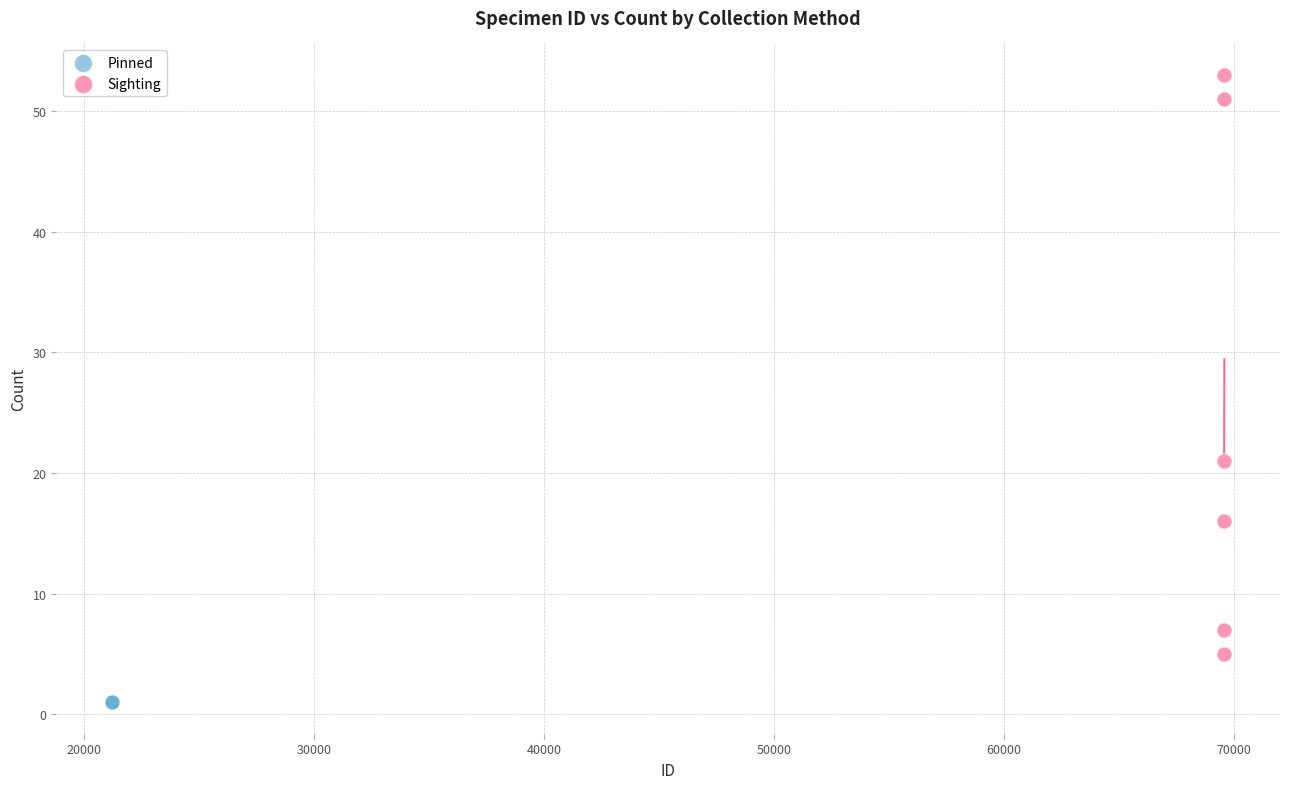

Which series reaches the minimum Y coordinate?

Pinned